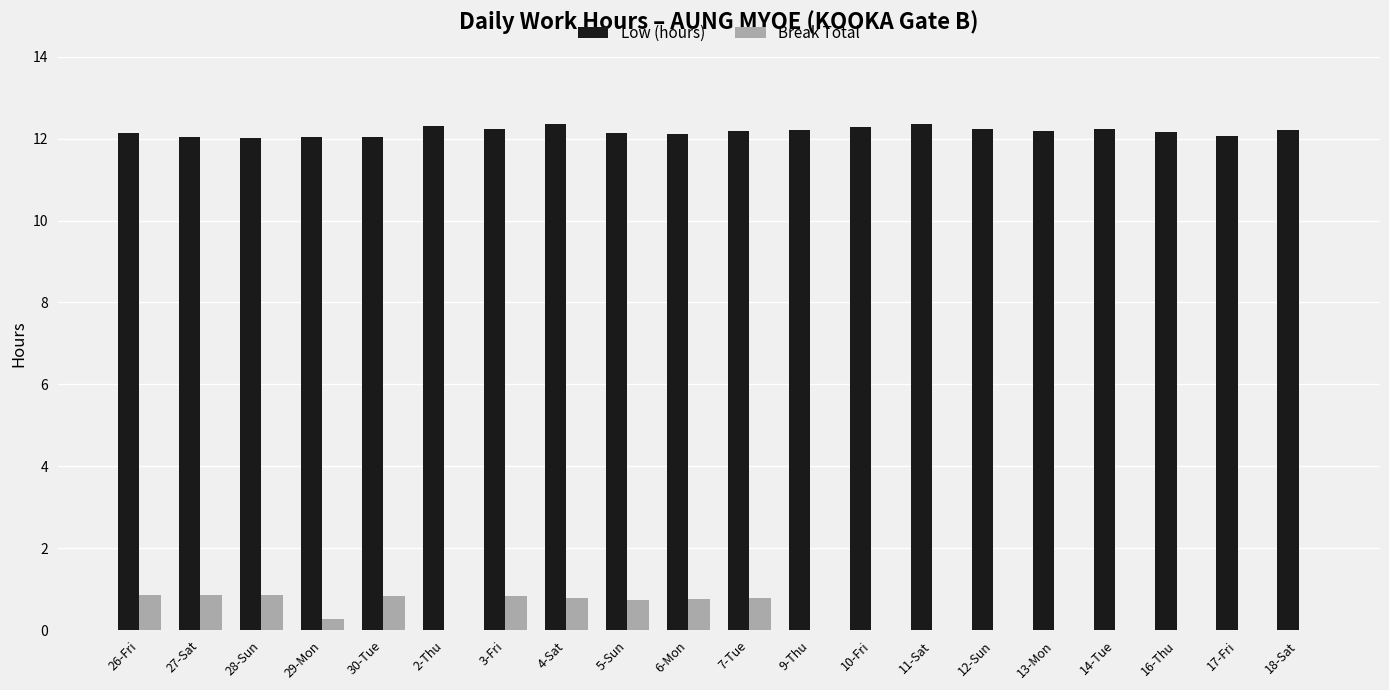

True or false: Break Total has a value of 0.3 at 6-Mon.

False